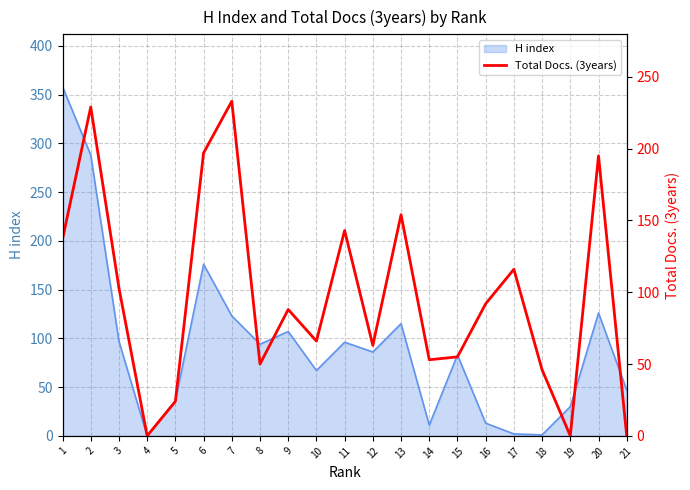

What is the ratio of the value at 20 to the value at 12?

3.1